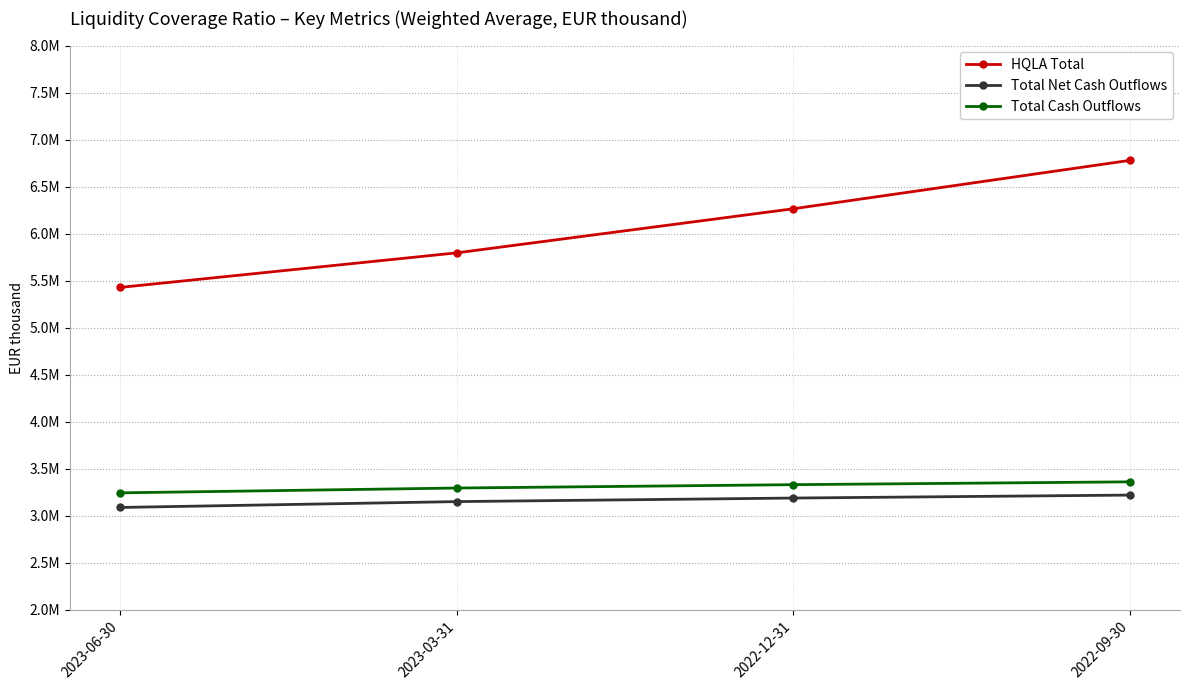

True or false: Total Net Cash Outflows and Total Cash Outflows cross at least once.

False